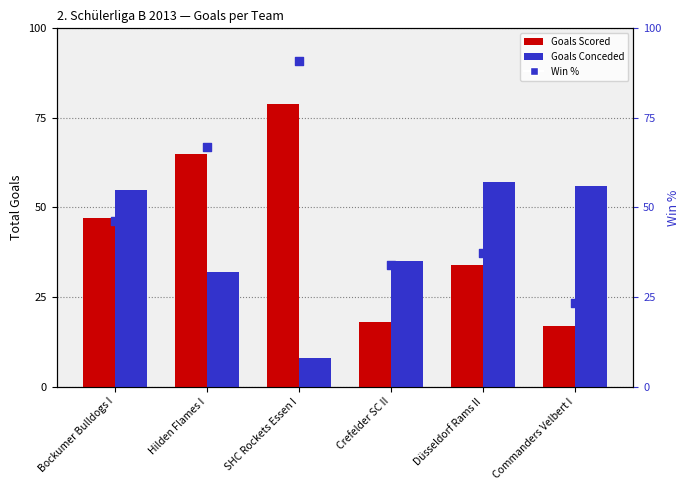

Which series reaches the minimum Y coordinate?

Goals Conceded